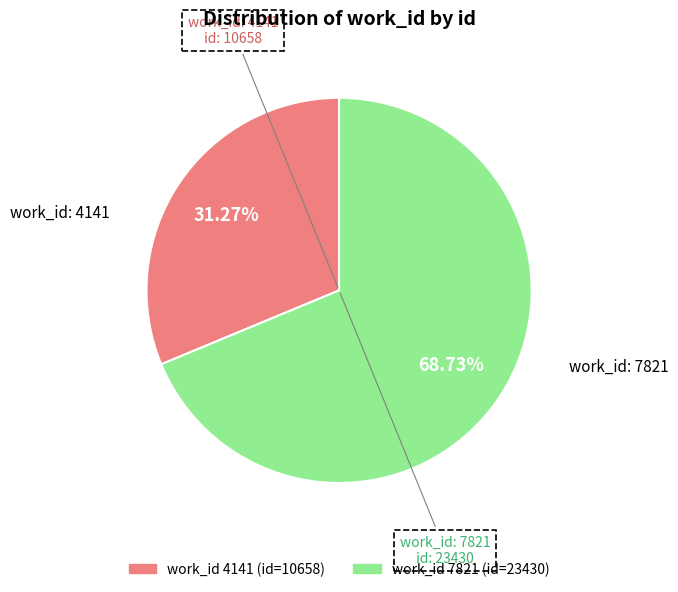

Is there a majority slice in this chart?

Yes